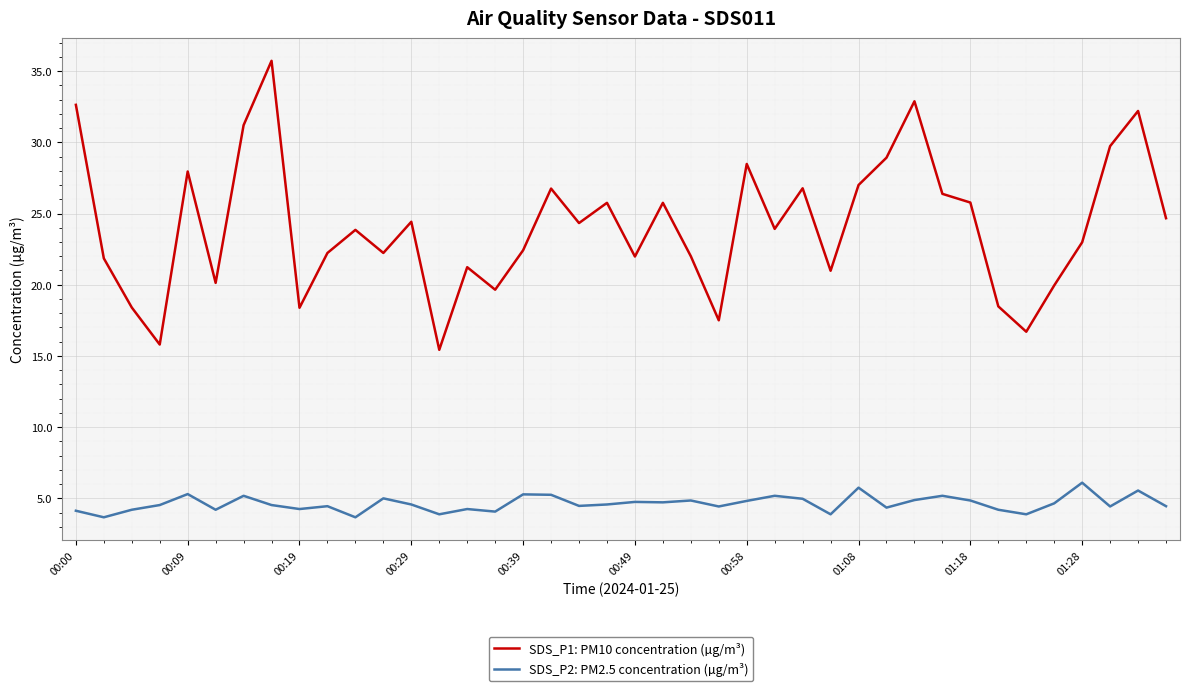

What is the lowest value of the SDS_P2: PM2.5 concentration (µg/m³) series?

3.7